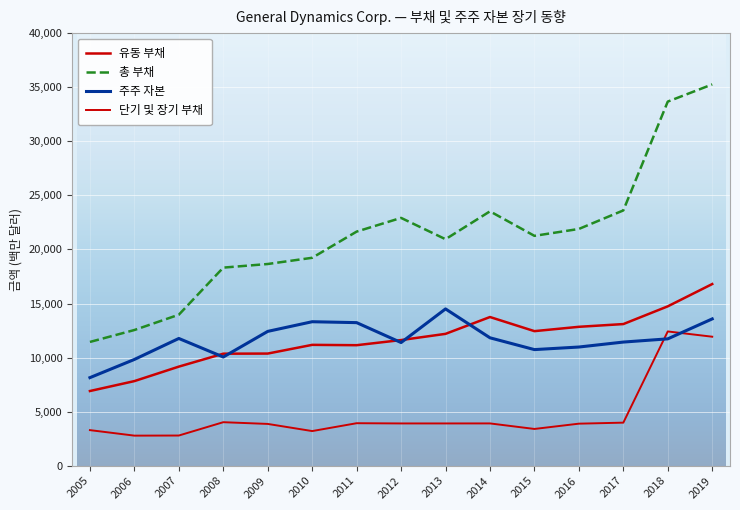

Does the chart have visible grid lines?

Yes